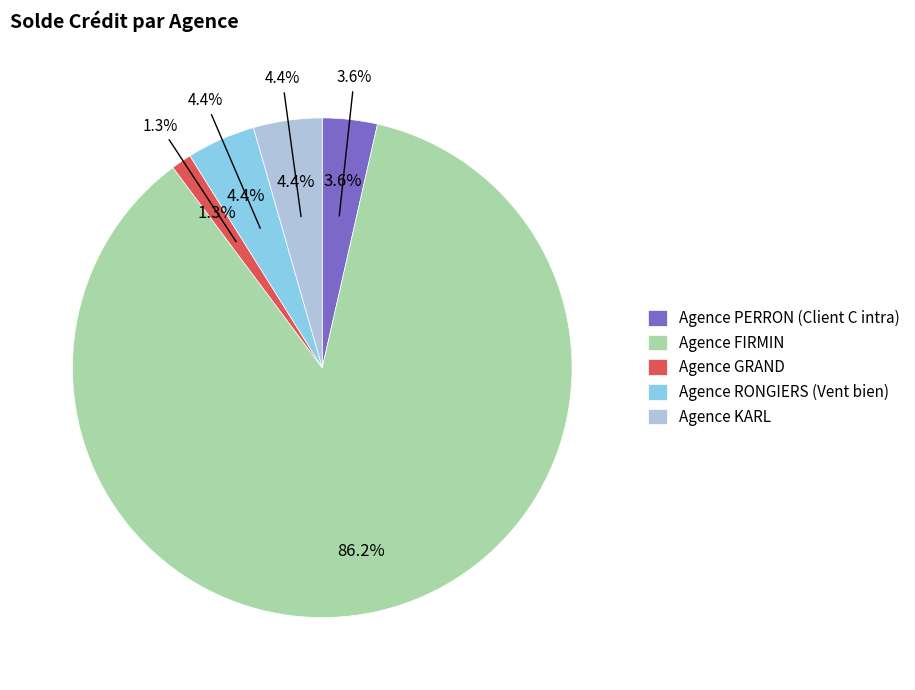

What percentage is the Agence GRAND slice, to the nearest percent?

1%